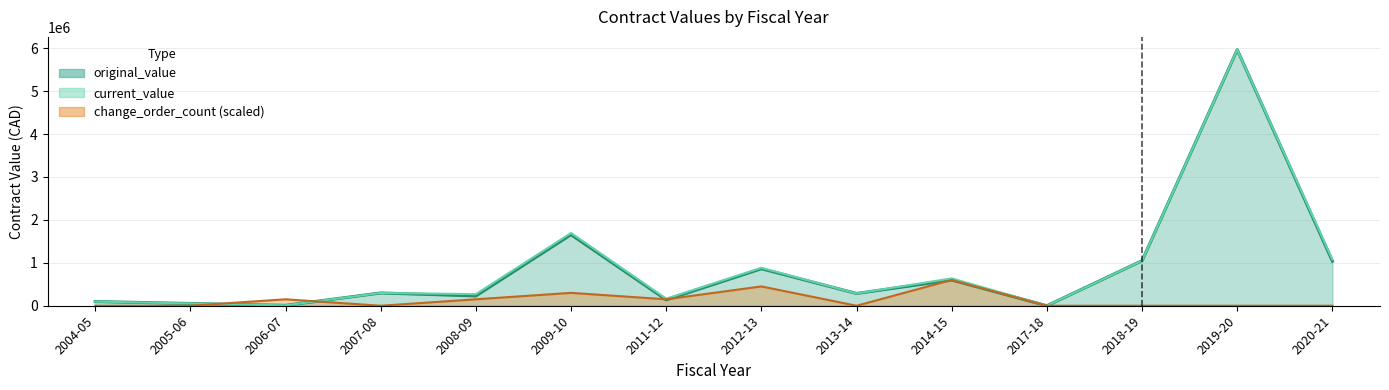

At which category is the sum across all series the highest?

2019-20